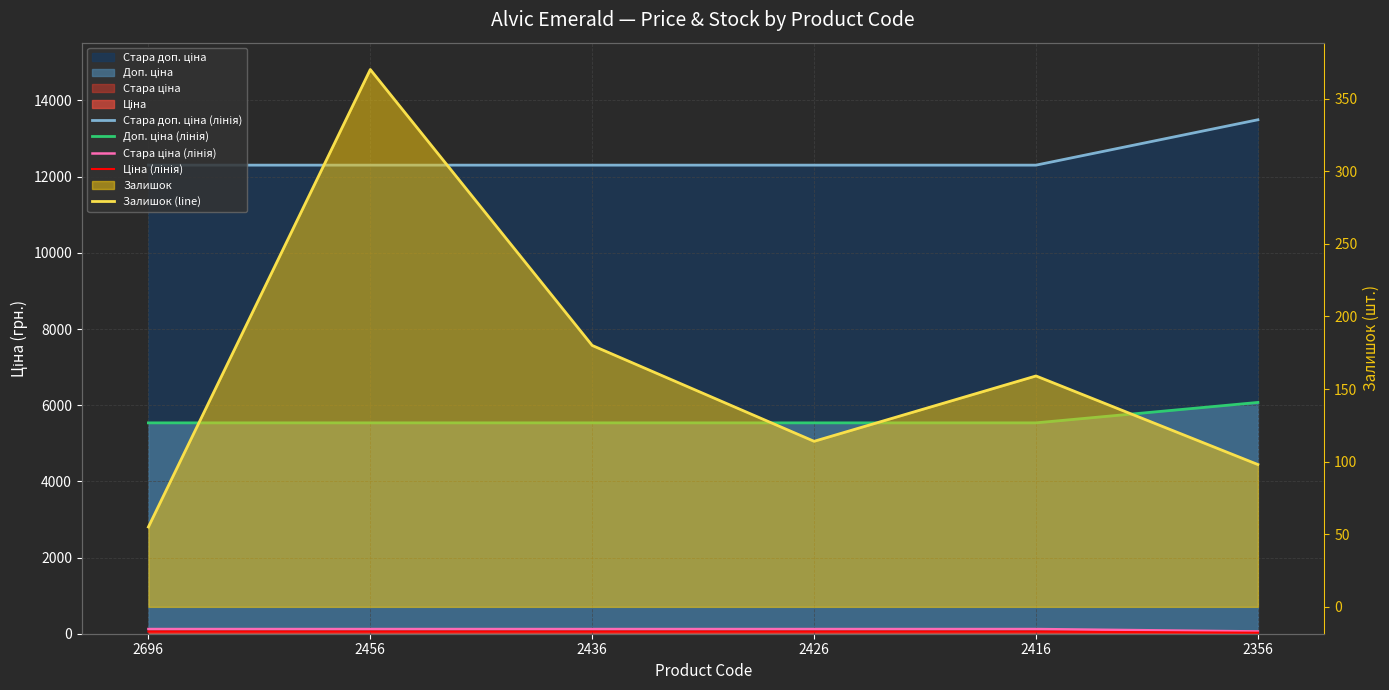

At which label does Стара ціна (лінія) first exceed 123?

2696